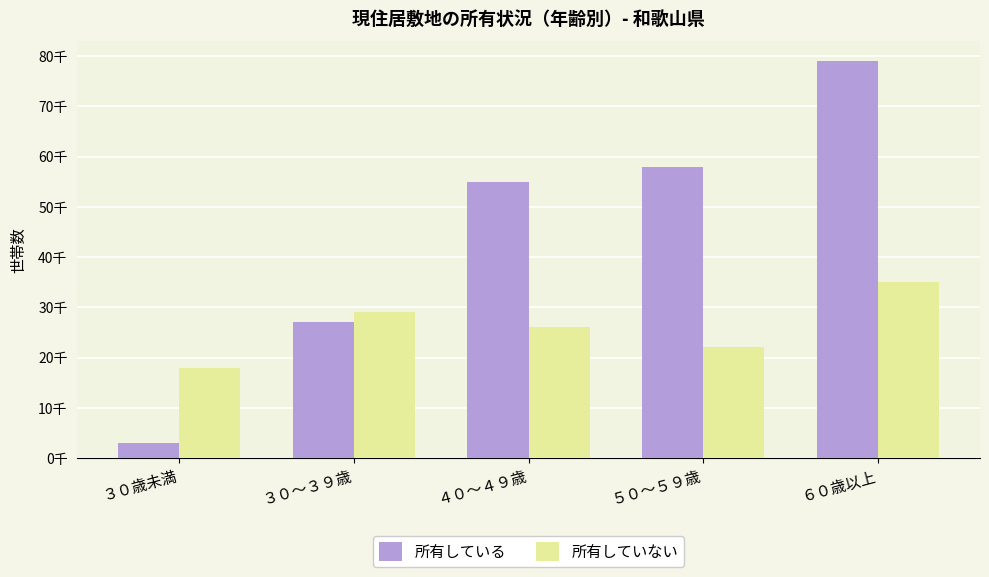

Are the bars grouped side by side (vs. stacked)?

Yes